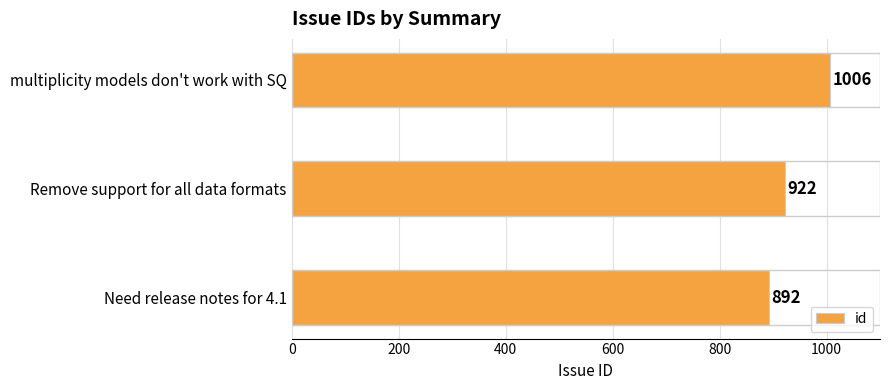

Reading top to bottom, list all the values displayed in this chart.

1006	922	892